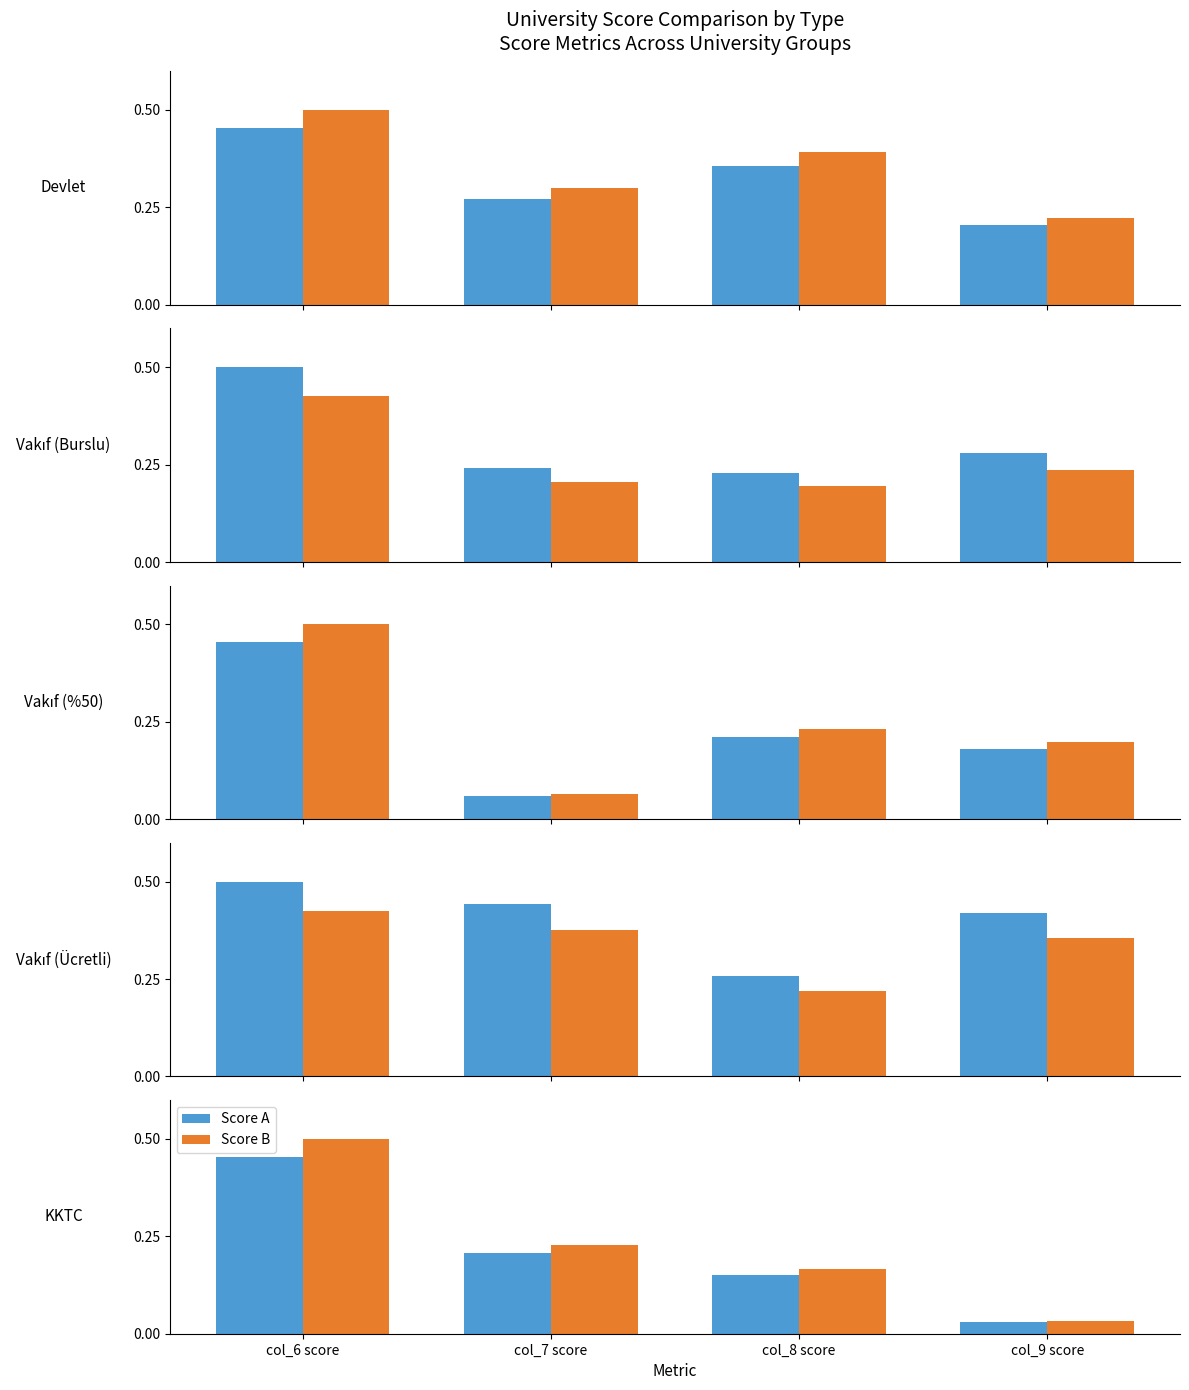

Is the value of Score A at col_7 score greater than the value of Score B at col_6 score?

No